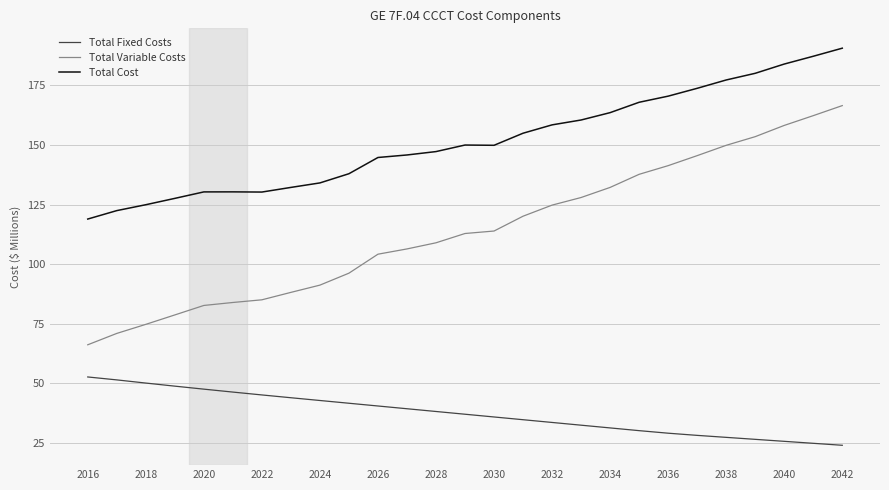

True or false: Total Variable Costs and Total Cost intersect in this chart.

False